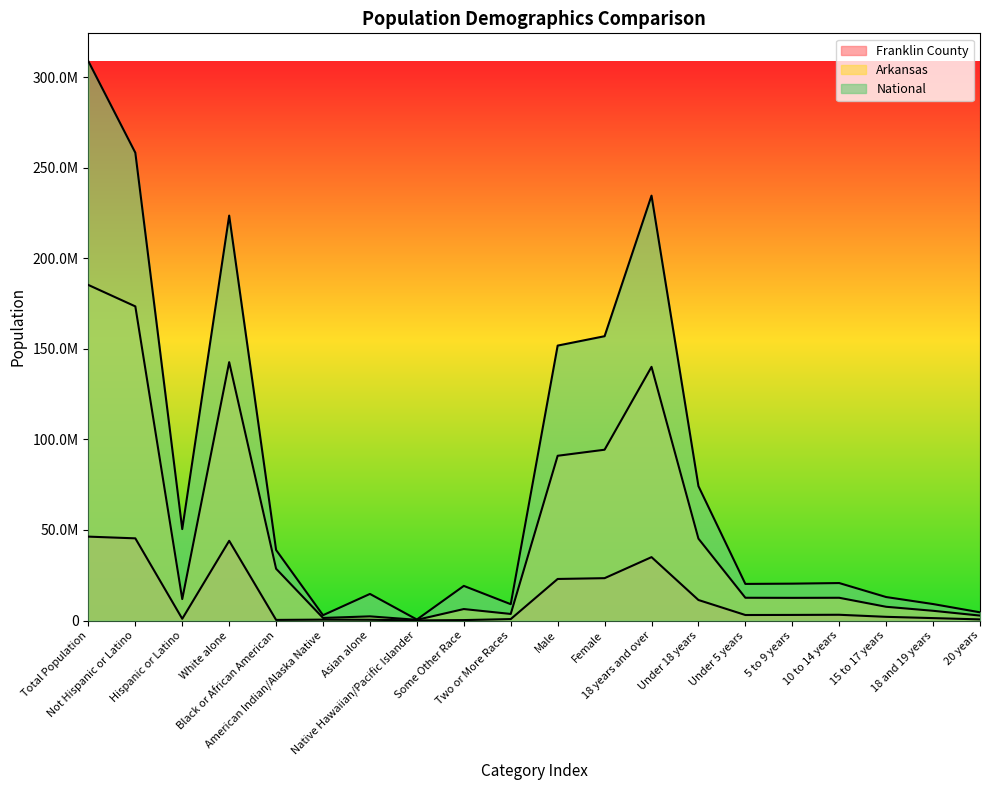

How many interior local peaks does the National series have?

5